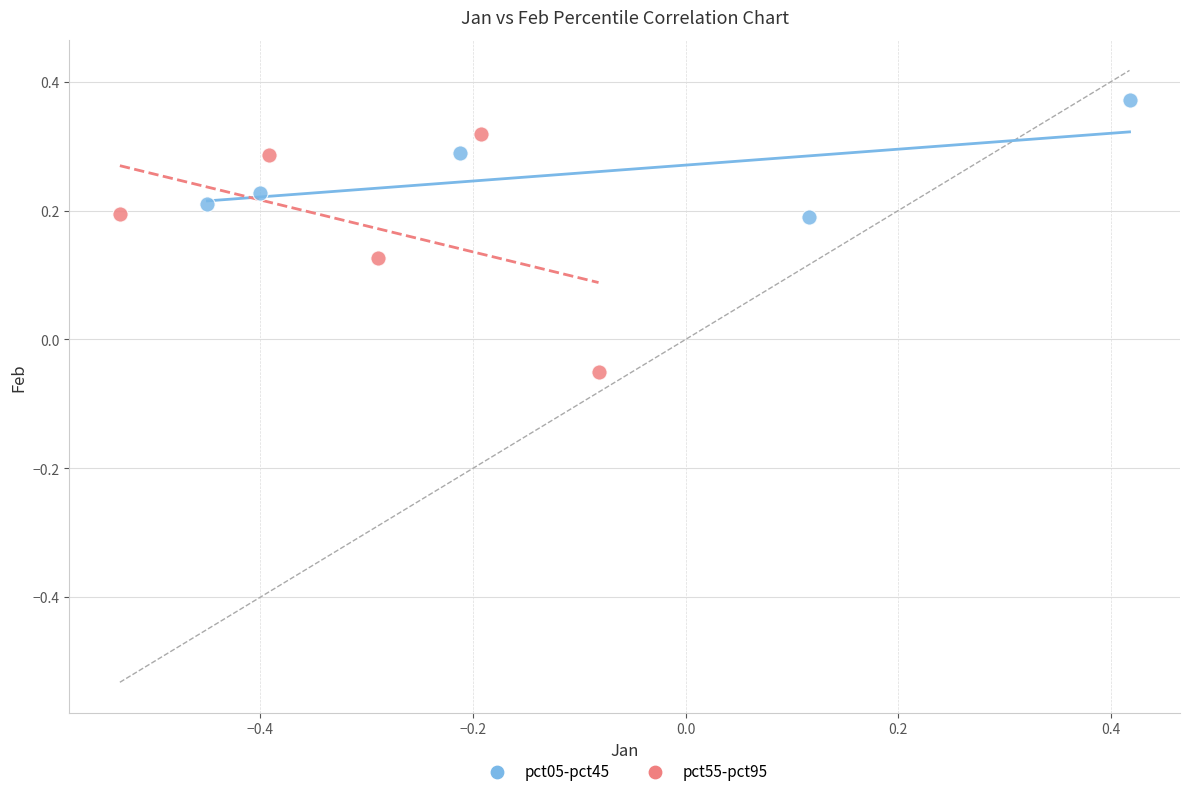

Which series has the largest Y range (max minus min)?

pct55-pct95